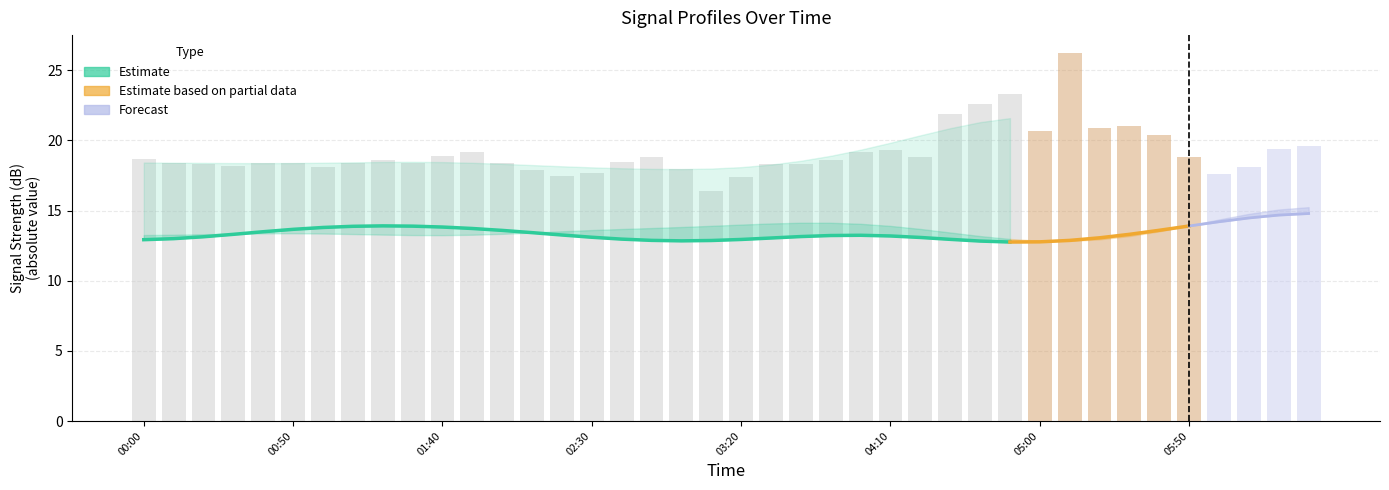

Is the value of 1.541 at 2001/12/12 02:40 greater than the value of 1.348 at 2001/12/12 05:20?

No